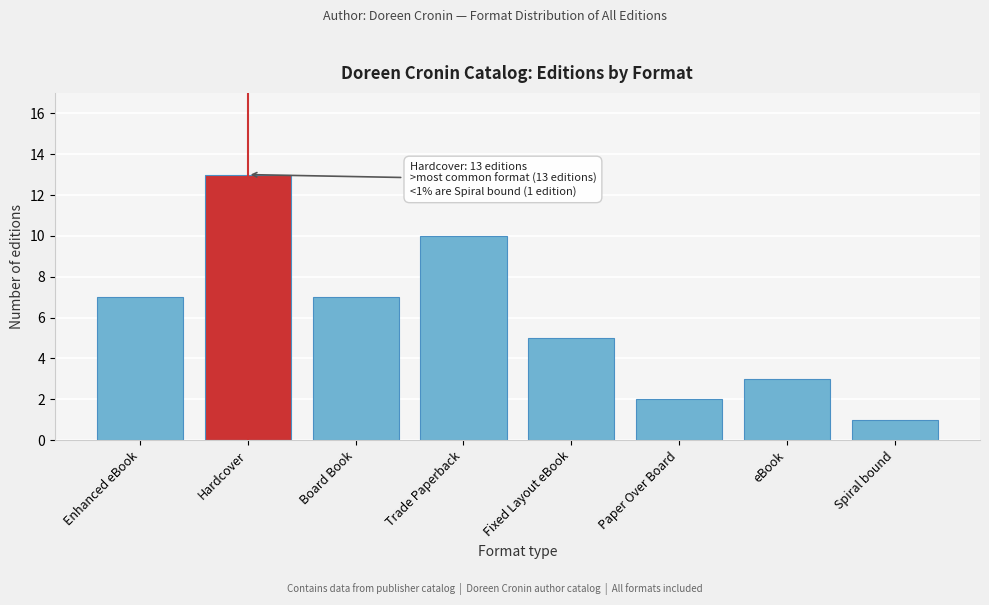

Reading left to right, list all the values displayed in this chart.

Enhanced eBook=7	Hardcover=13	Board Book=7	Trade Paperback=10	Fixed Layout eBook=5	Paper Over Board=2	eBook=3	Spiral bound=1